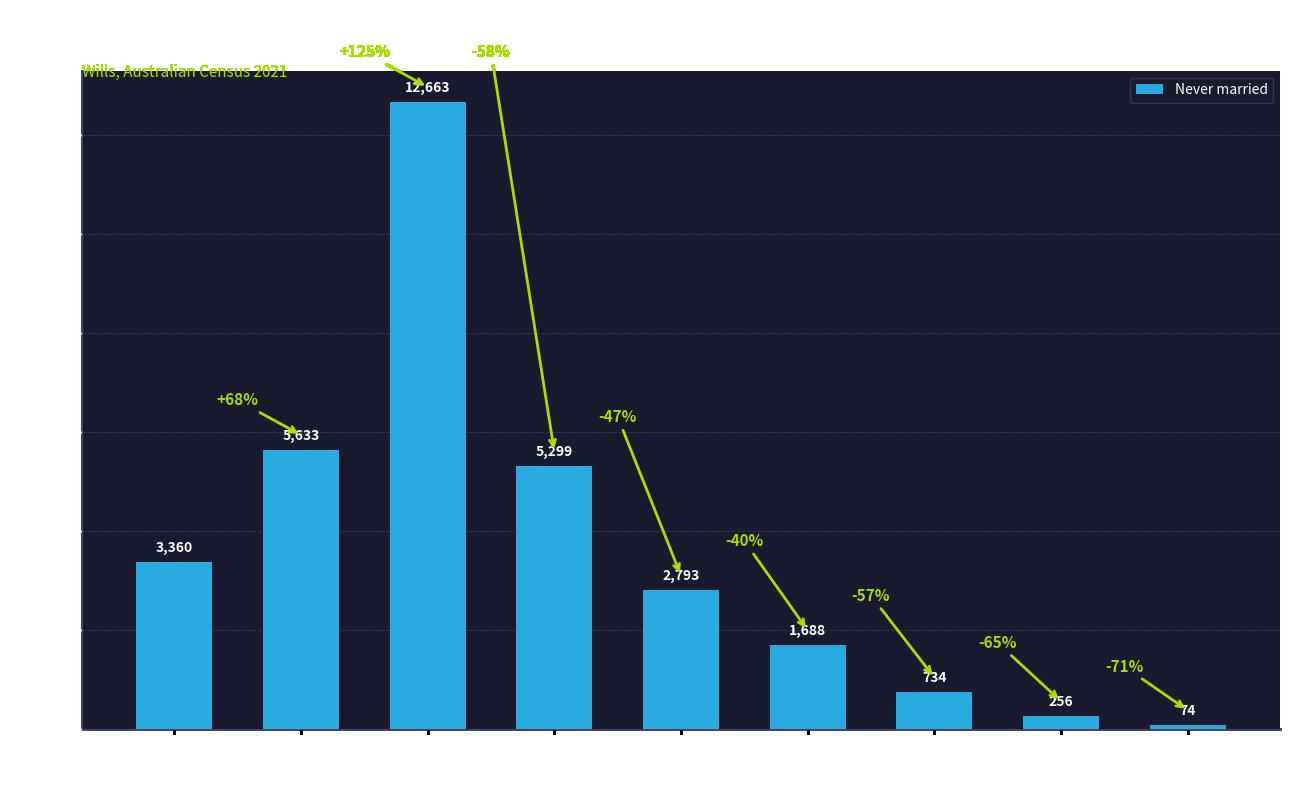

What is the label of the 8th bar from the left?

75-84